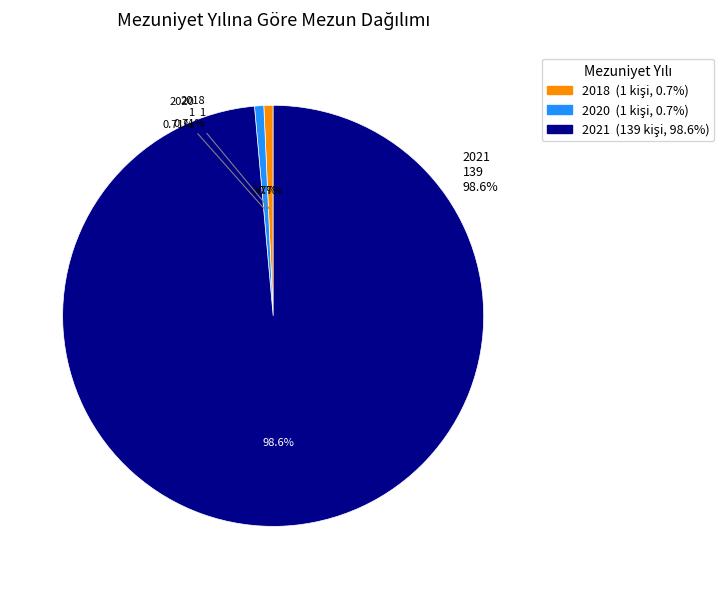

What portion of the pie excludes 2021?

1.4%